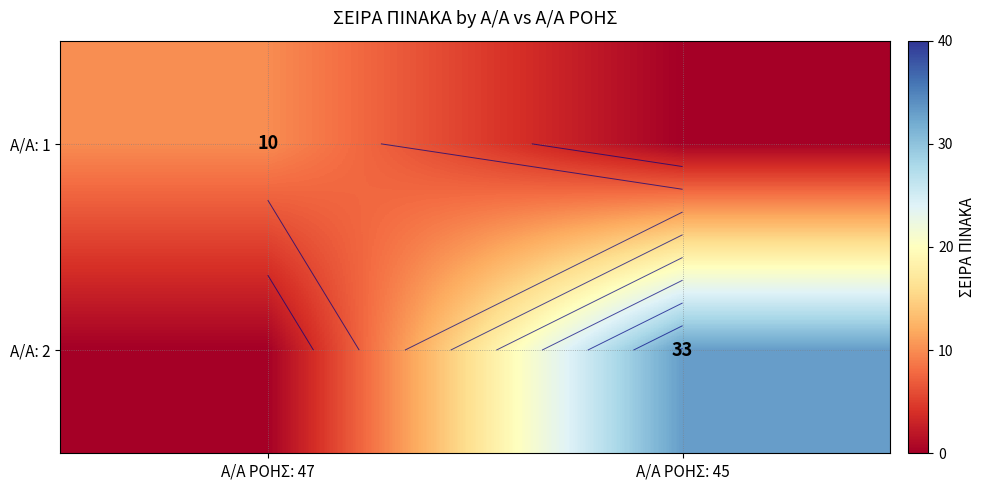

Rank the series by their maximum value, from lowest to highest.

Α/Α: 1, Α/Α: 2